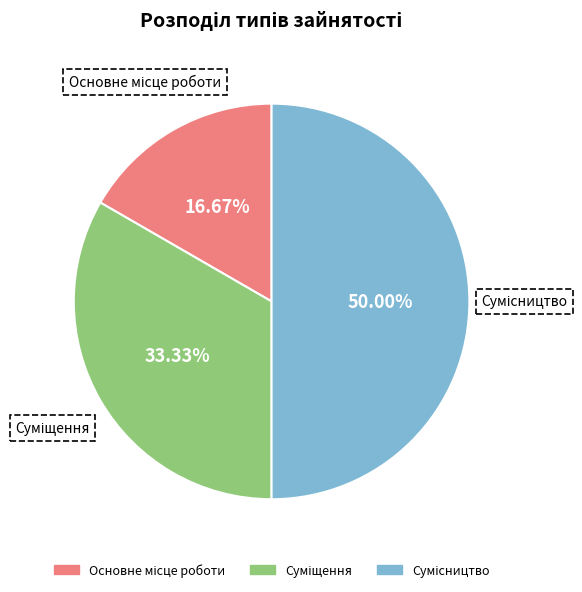

To the nearest percent, what portion does Основне місце роботи represent?

17%